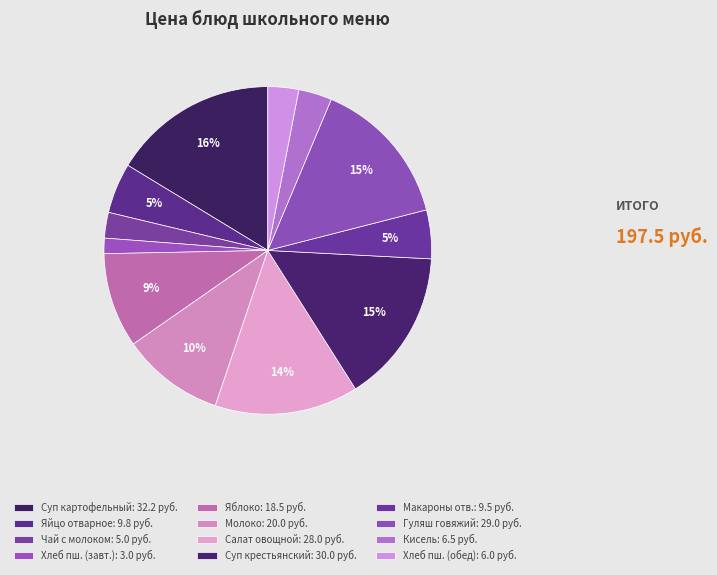

How many slices are in this pie chart?

12